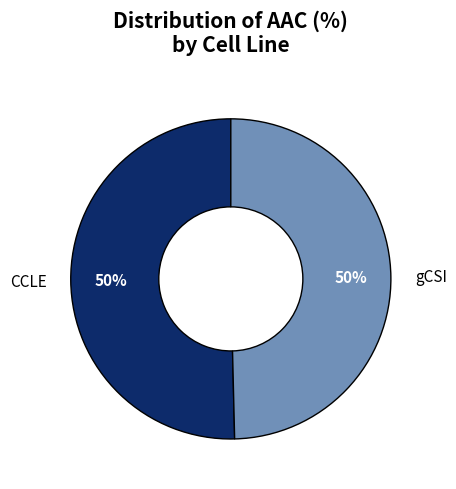

Is the sum of gCSI and CCLE greater than half?

Yes